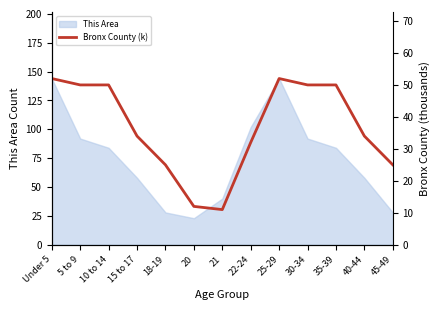

How many points are lower than both their immediate neighbors (excluding endpoints)?

1